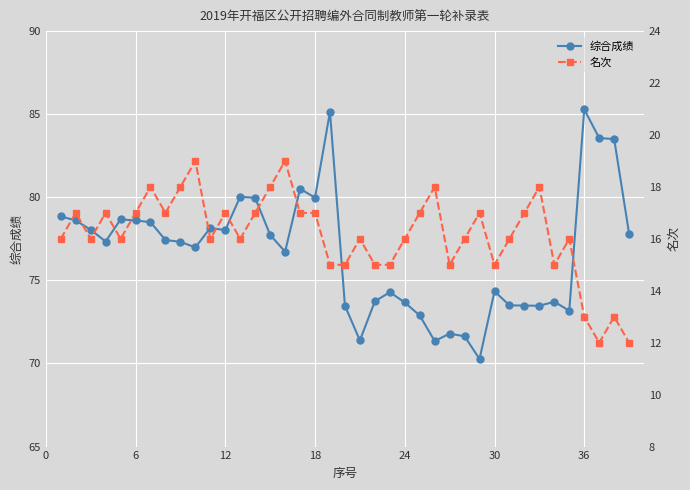

List the series in order of their peak value, lowest first.

名次, 综合成绩